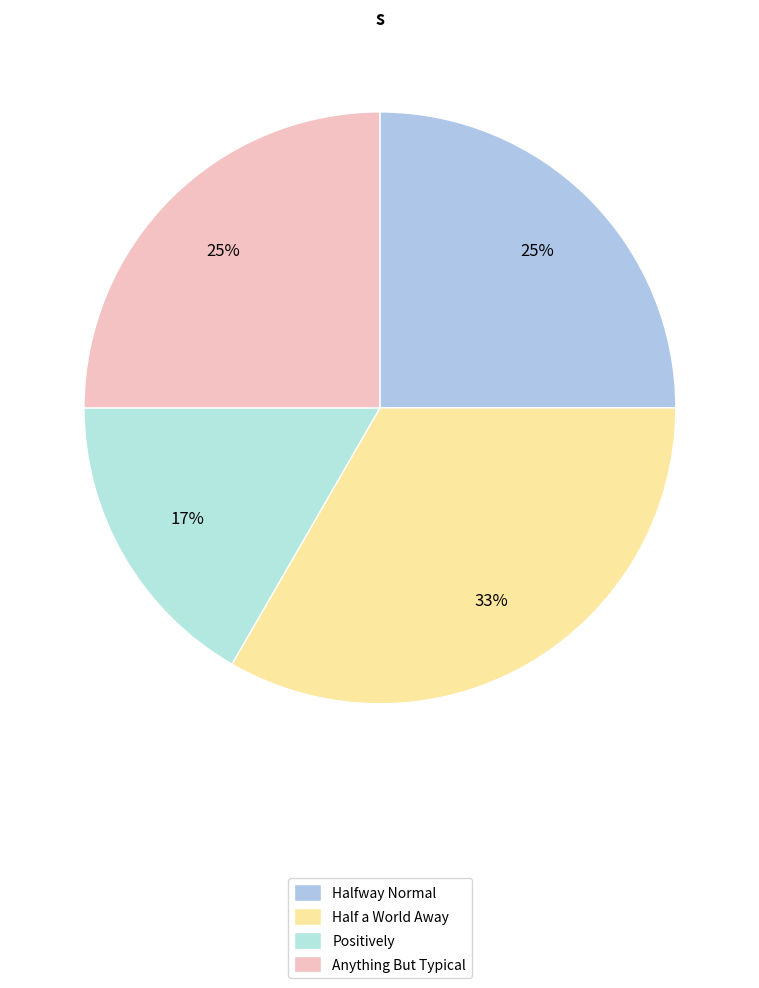

What percentage is the Positively slice, to the nearest percent?

17%